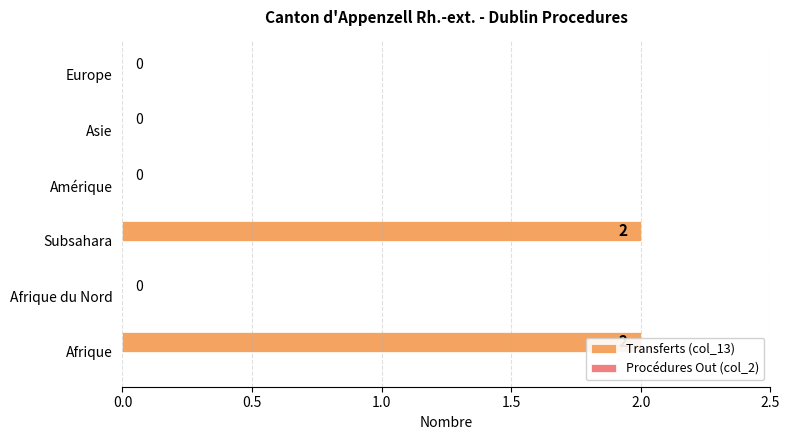

Between 1.0 and 1.5, which series saw the biggest shift?

Transferts (col_13)